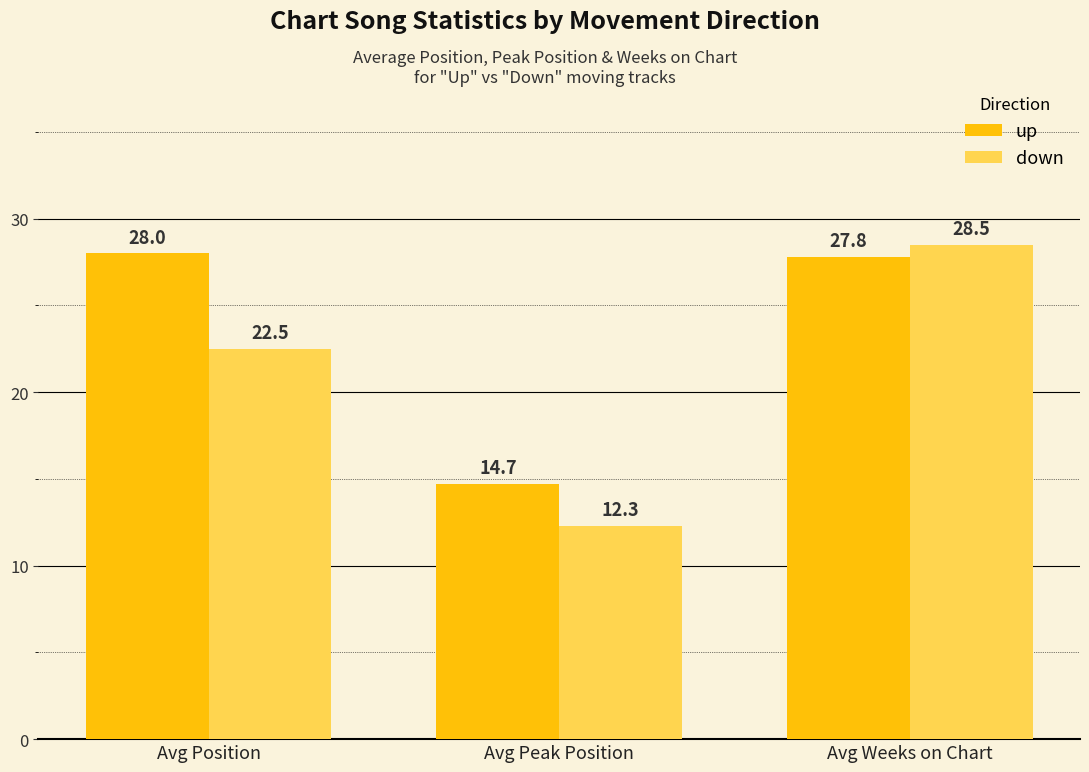

What is the total value across all series at Avg Position?

50.5